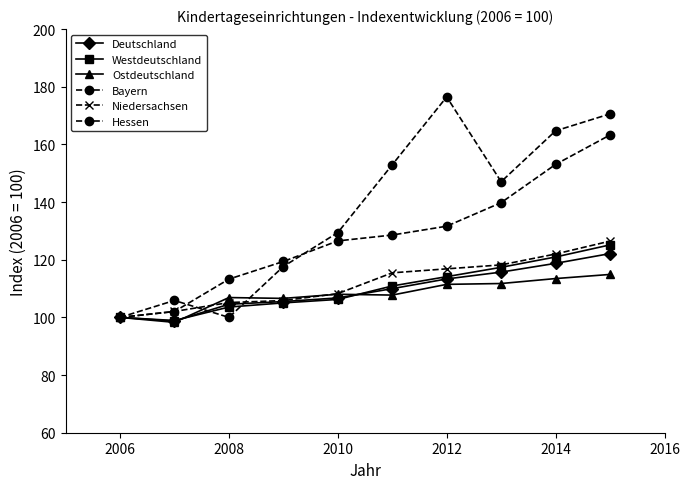

Reading left to right, what are all the values shown in this chart?

Deutschland: 100.0	98.7	104.6	105.5	106.8	110.0	113.3	115.7	118.8	122.1
Westdeutschland: 100.0	98.9	103.6	105.0	106.2	110.9	114.1	117.4	121.0	125.2
Ostdeutschland: 100.0	98.3	106.9	106.6	108.0	107.7	111.5	111.8	113.5	114.9
Bayern: 100.0	102.0	113.3	119.4	126.5	128.6	131.6	139.8	153.1	163.3
Niedersachsen: 100.0	102.1	105.2	105.8	108.2	115.5	116.8	118.2	122.0	126.5
Hessen: 100.0	105.9	100.0	117.7	129.4	152.9	176.5	147.1	164.7	170.6